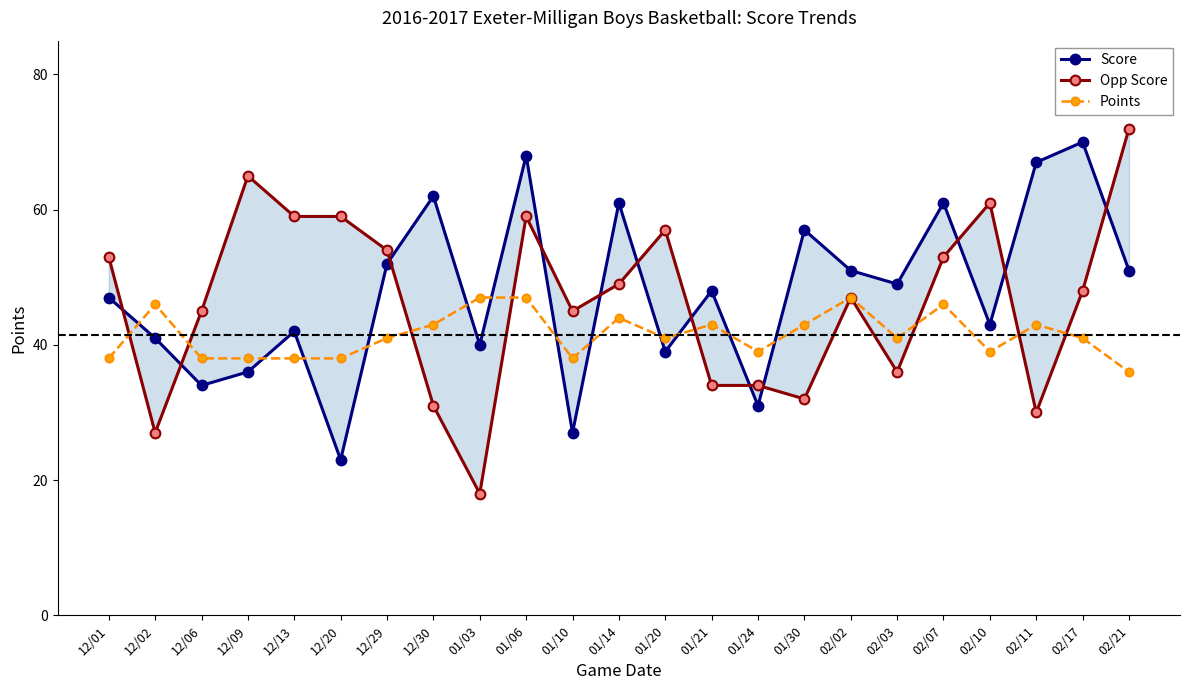

Rank the series by their maximum value, from lowest to highest.

Points, Score, Opp Score